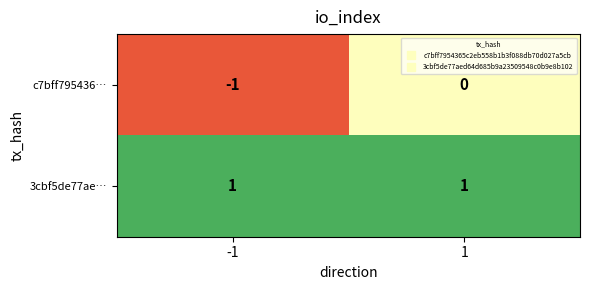

At how many categories does at least one series exceed 0?

2